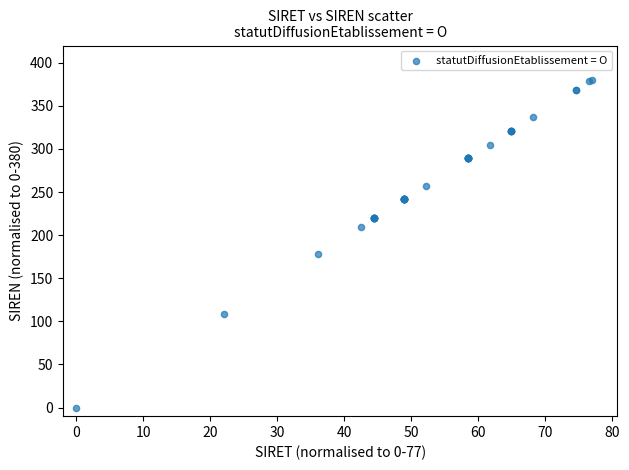

What Y value in the scatter plot is closest to 190?

178.2